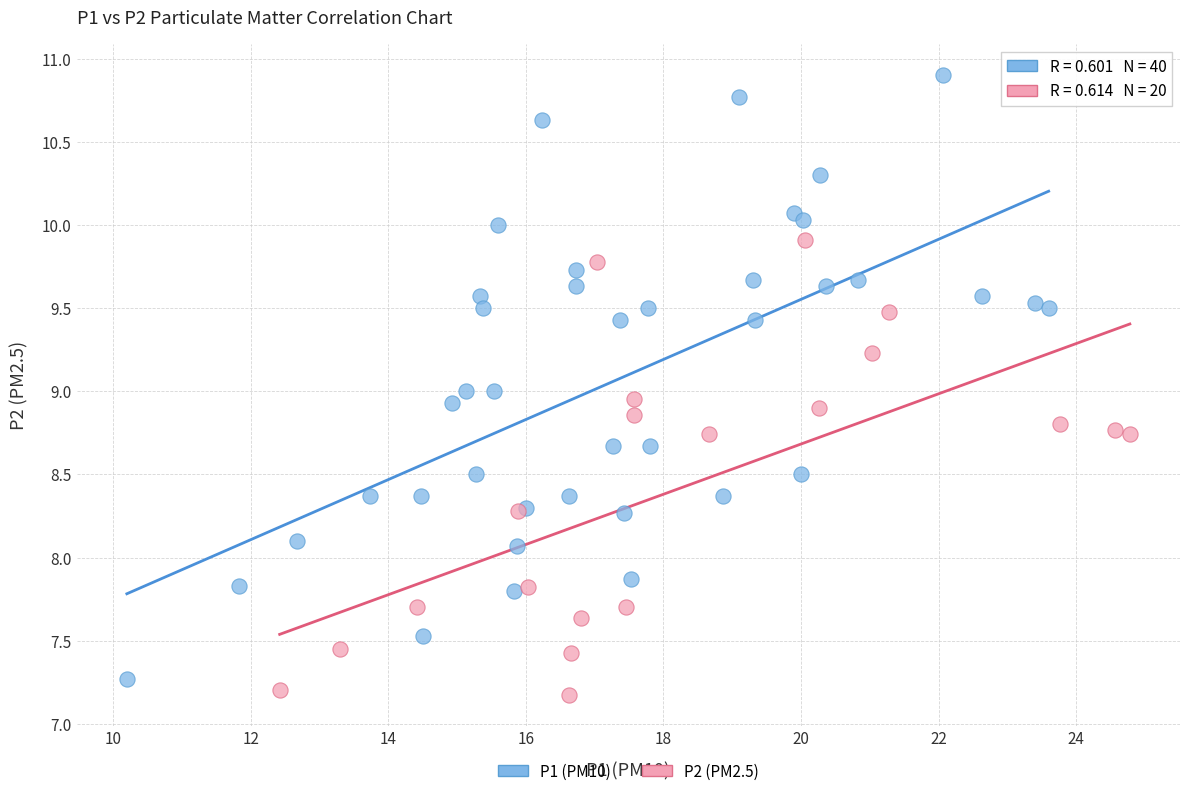

Which series has the widest spread of Y values?

P1 (PM10)